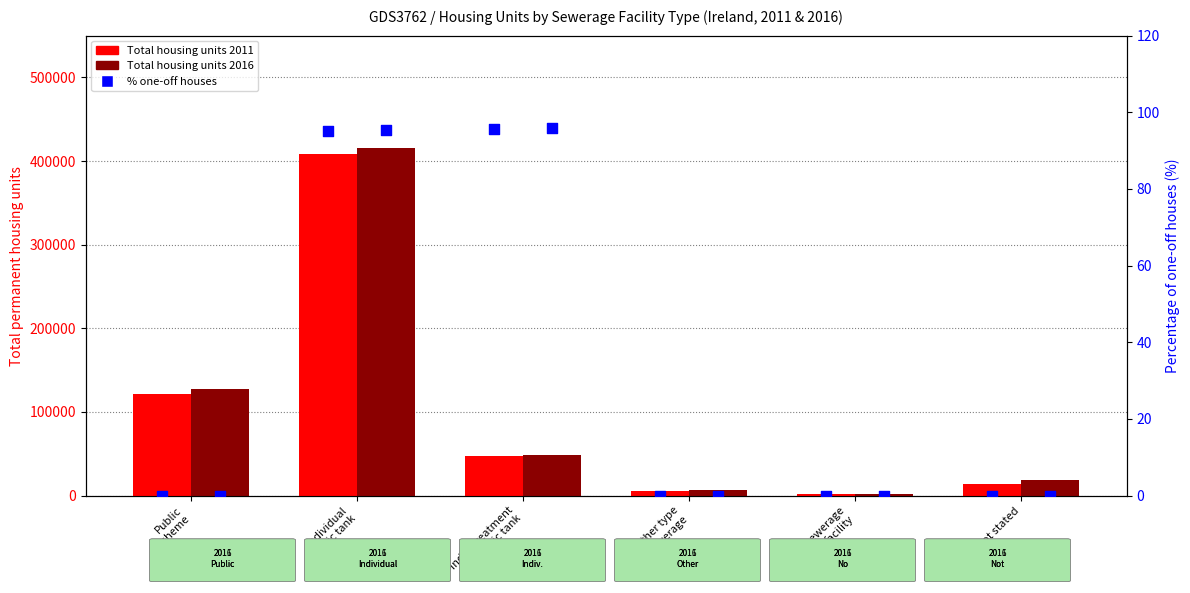

Which series contains the highest Y value?

Total permanent housing units 2016